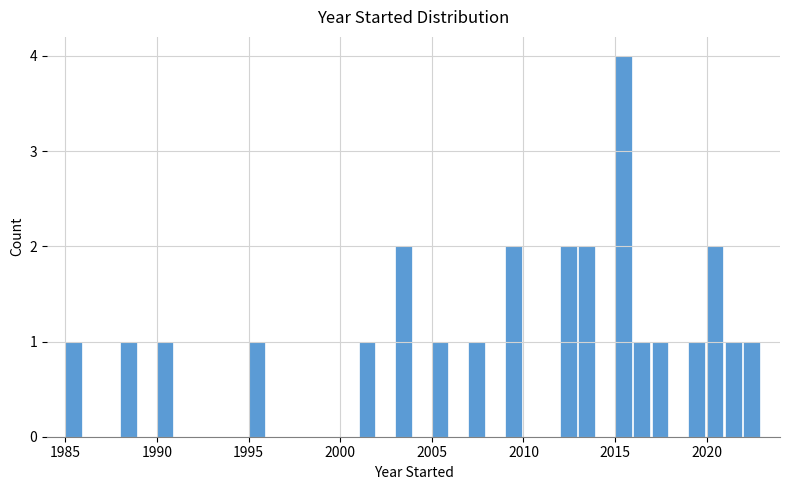

Around what value on the x-axis is the tallest bar? Give the approximate position of its centre, as read against the axis.

2015.5